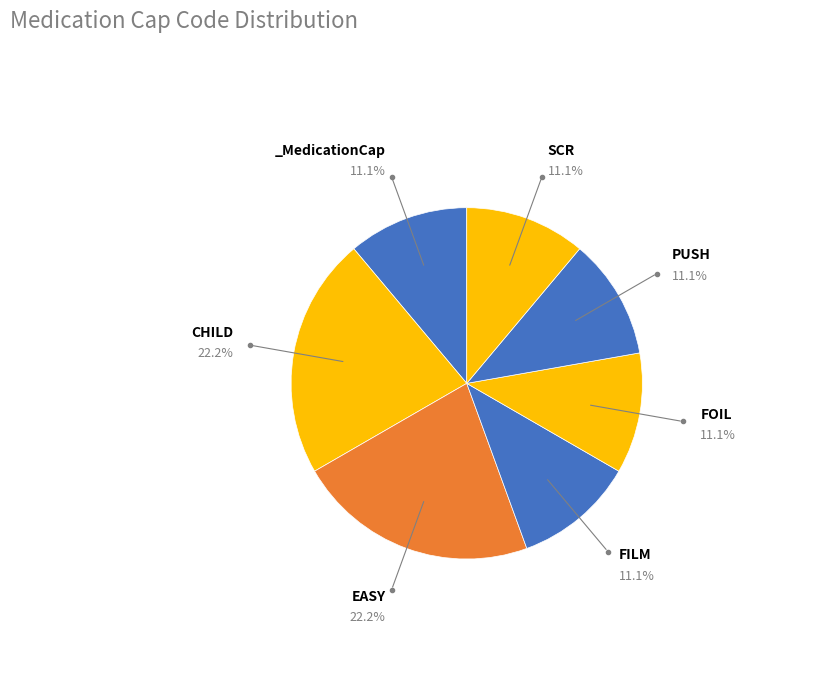

How many slices are in this pie chart?

7